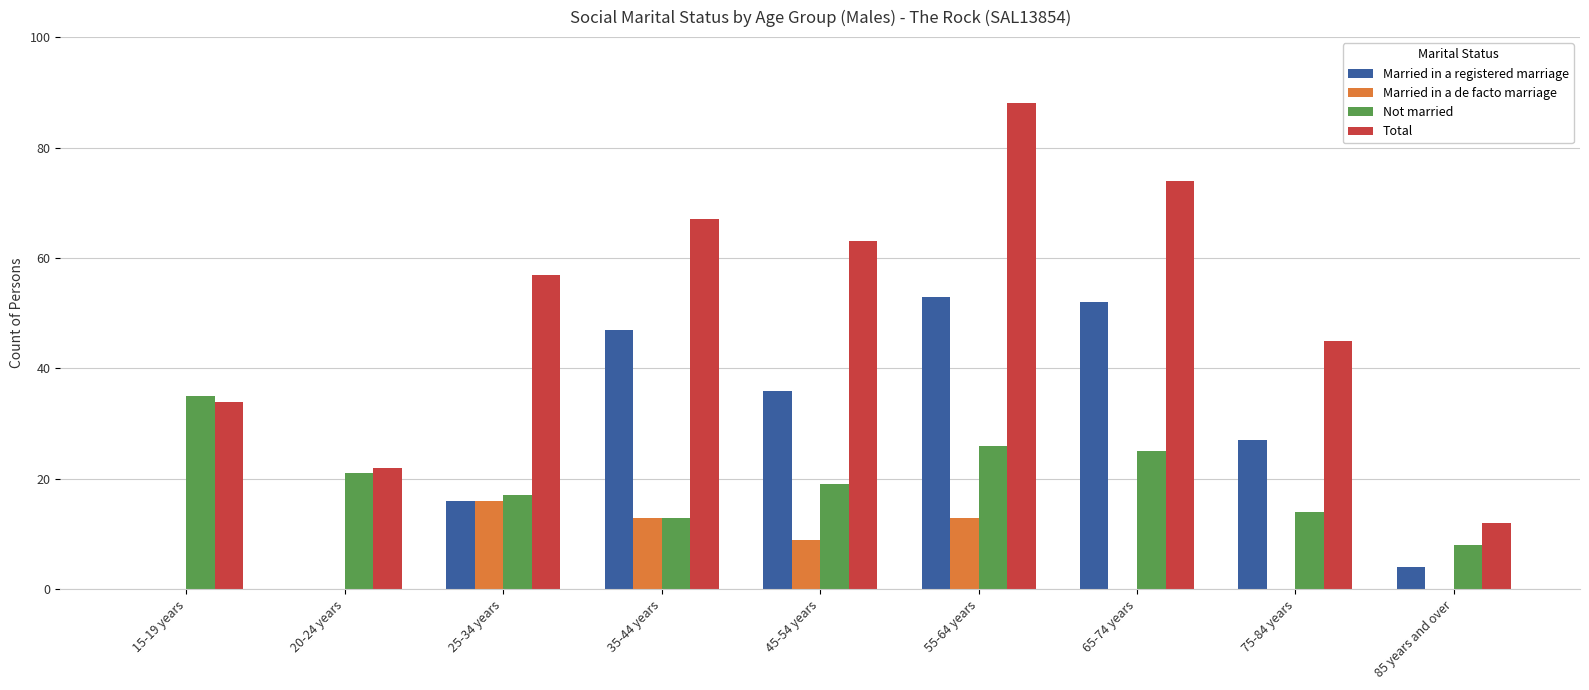

Between 55-64 years and 75-84 years, which series saw the biggest shift?

Total